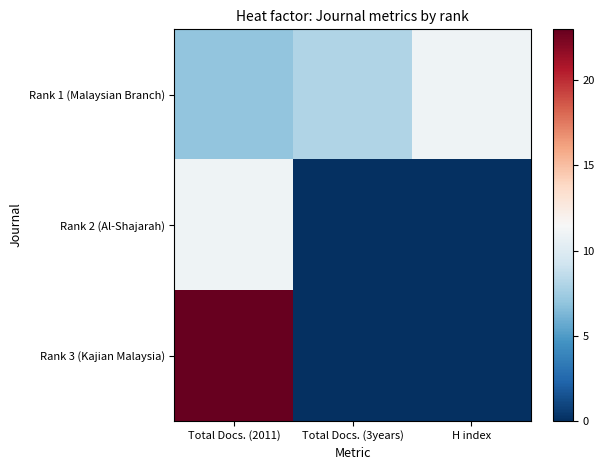

What is the difference between the highest and lowest values at Total Docs. (2011)?

16